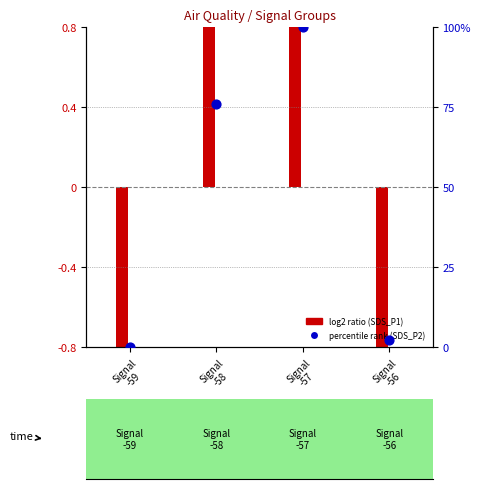

At which category is the sum across all series the highest?

Signal
-57